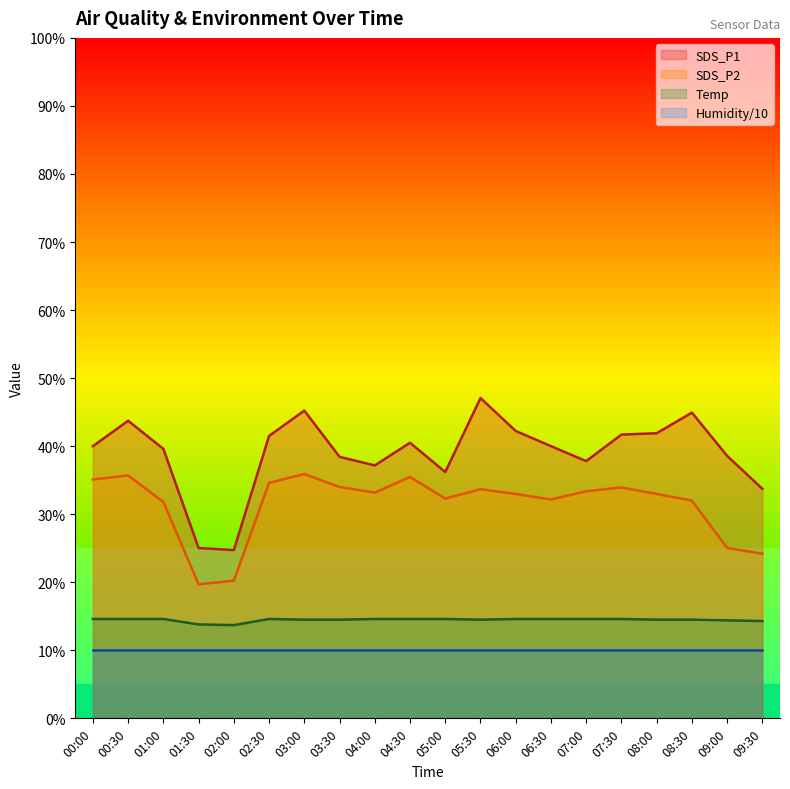

How many interior local valleys does the SDS_P1 series have?

4